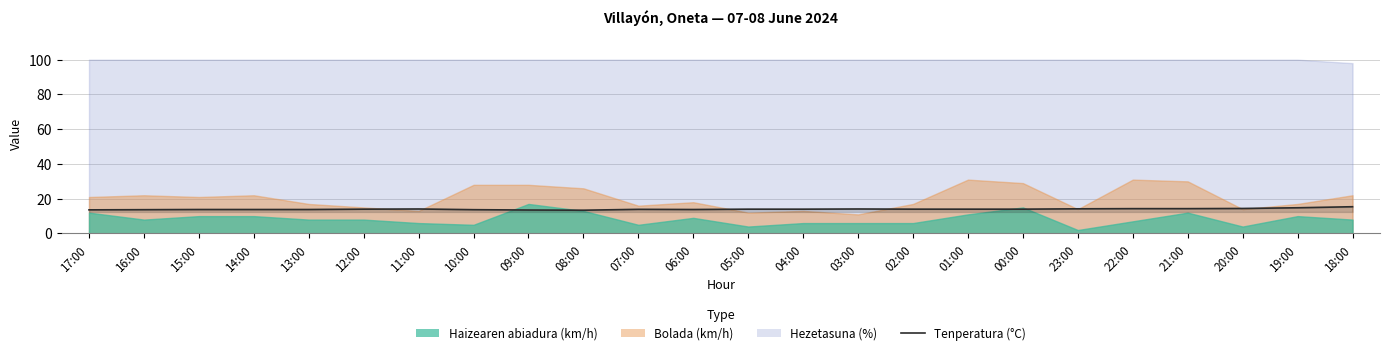

Between 13:00 and 01:00, which is larger?

01:00